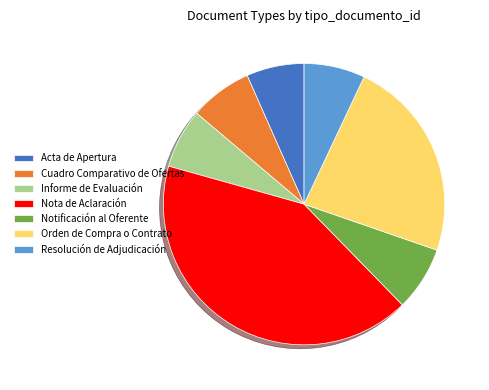

Approximately how many times larger is the value at Cuadro Comparativo de Ofertas compared to Resolución de Adjudicación?

1.0